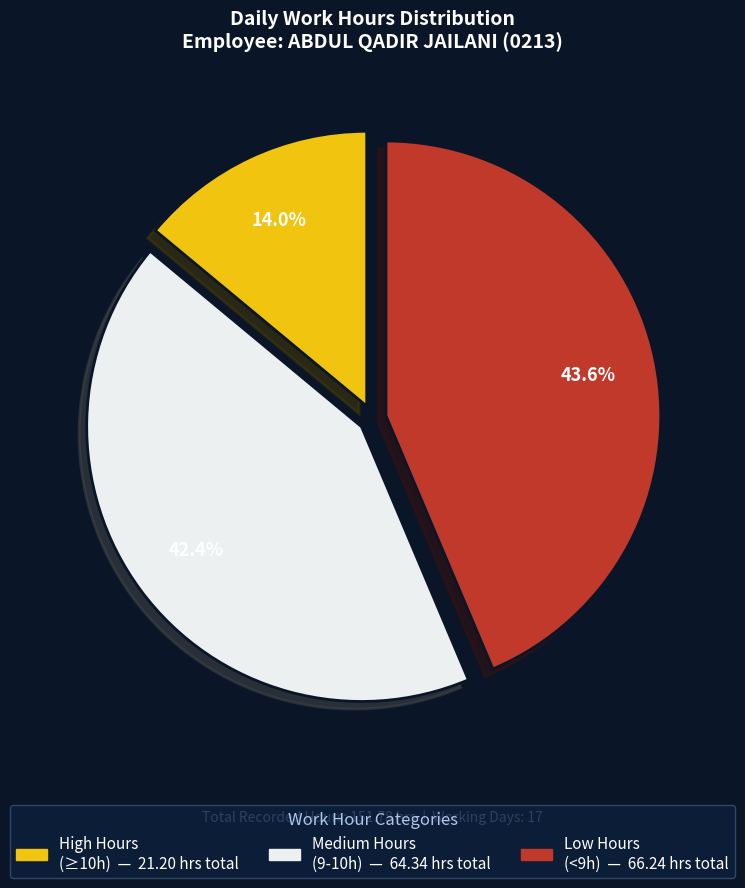

Does any single category account for the majority?

No